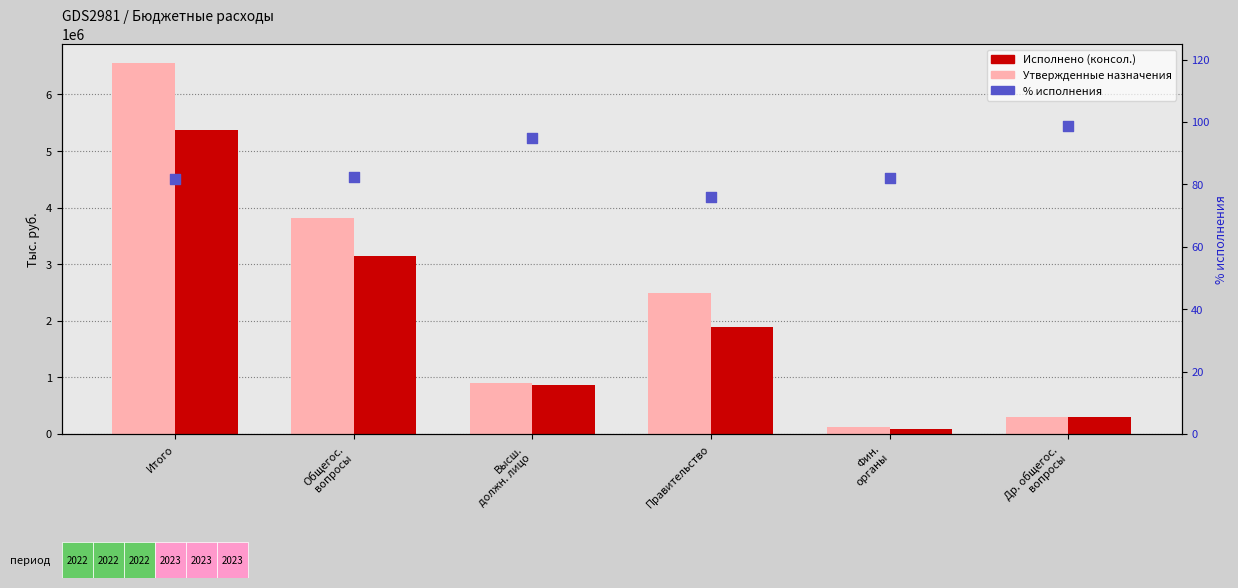

Which series contains the highest Y value?

Утвержденные назначения (консол.)